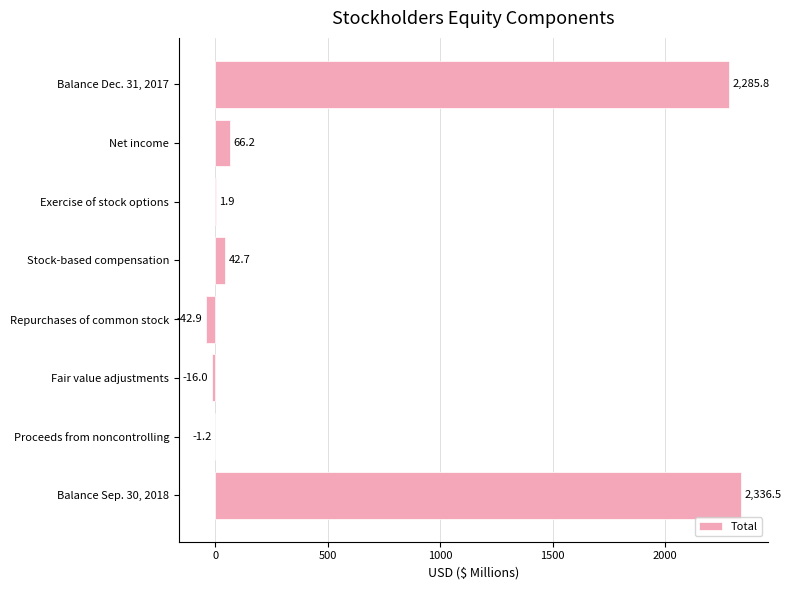

Are the bars horizontal?

Yes